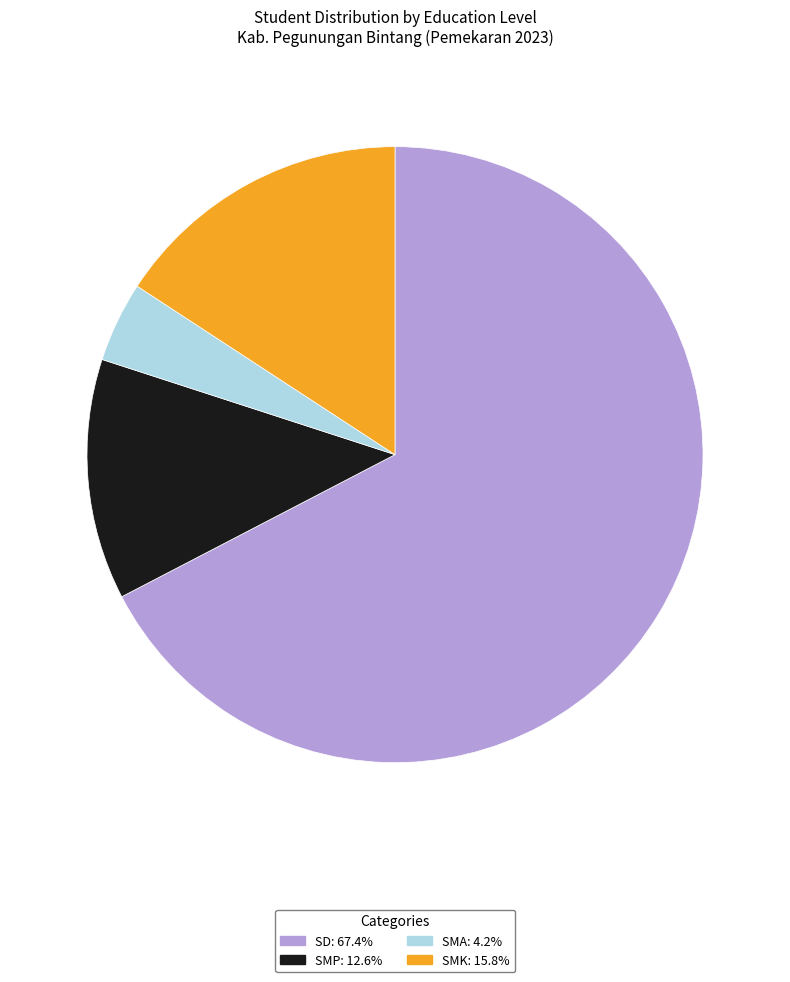

Is there any slice that represents more than half of the pie?

Yes